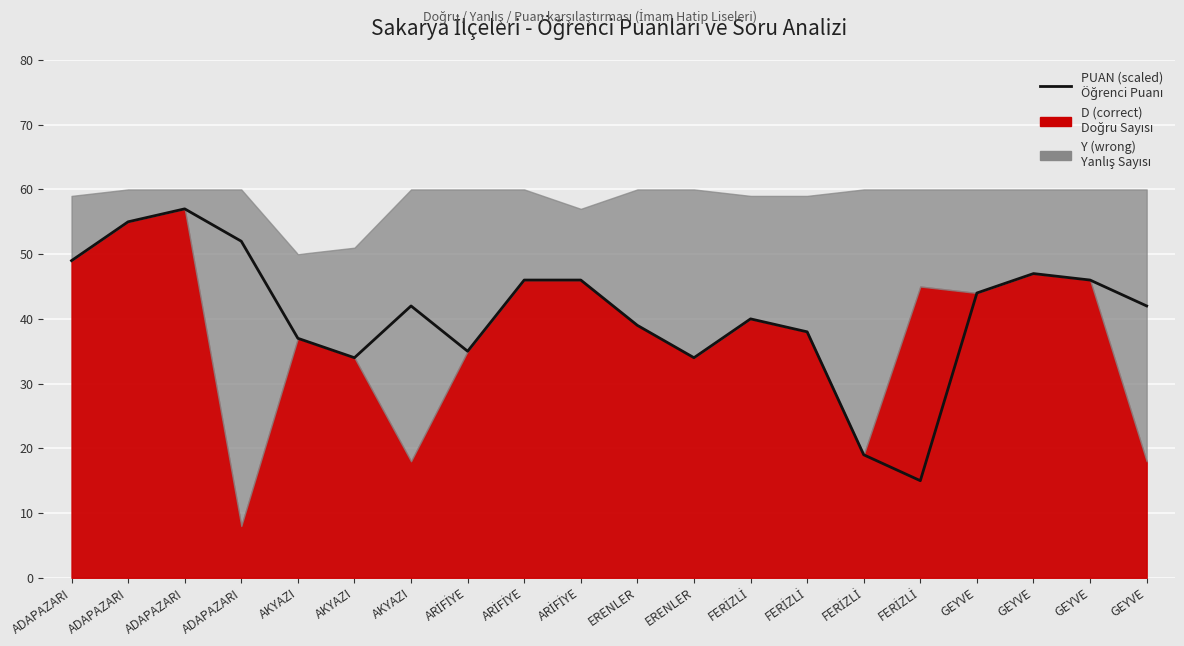

At which category does the data reach its first local valley?

AKYAZI